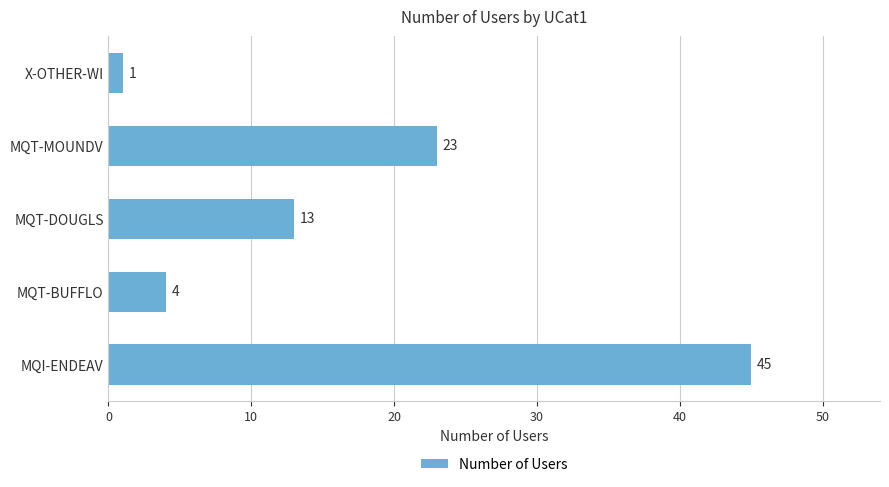

Reading bottom to top, what are all the values shown in this chart?

MQI-ENDEAV=45	MQT-BUFFLO=4	MQT-DOUGLS=13	MQT-MOUNDV=23	X-OTHER-WI=1